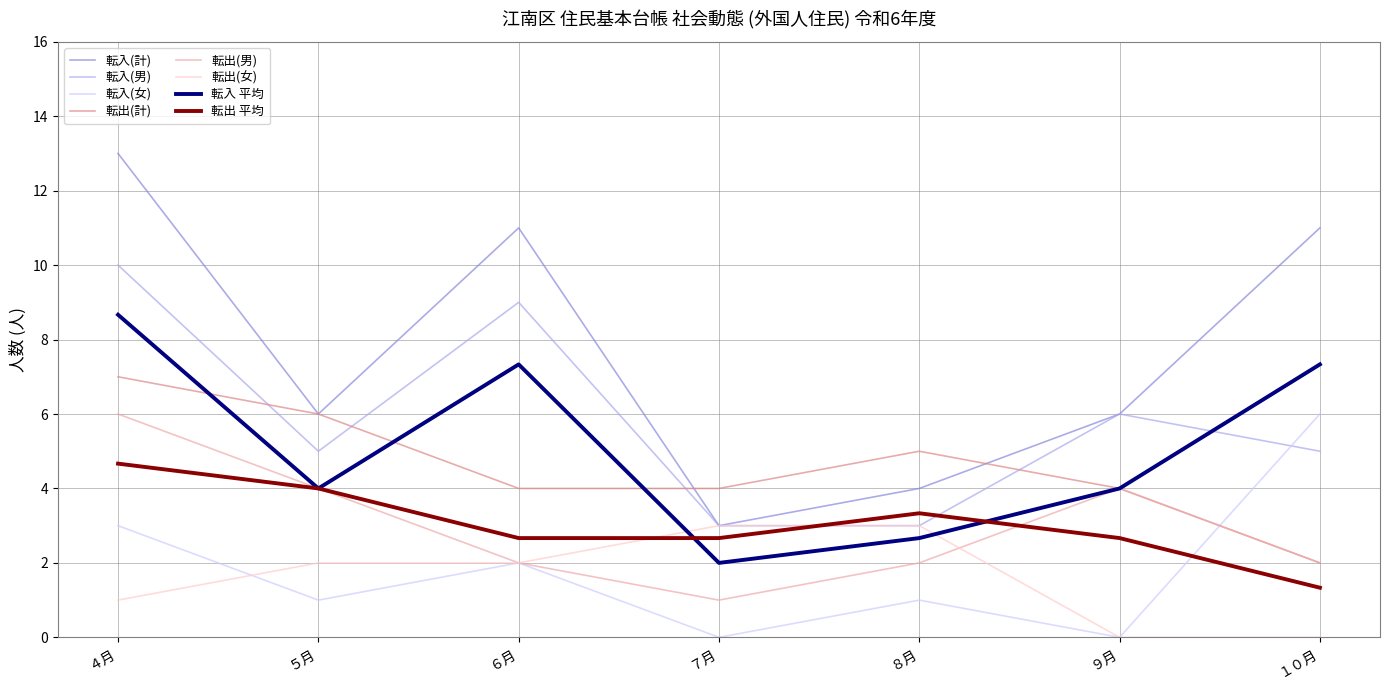

What is the spread (max minus min) of values at ６月?

9.0